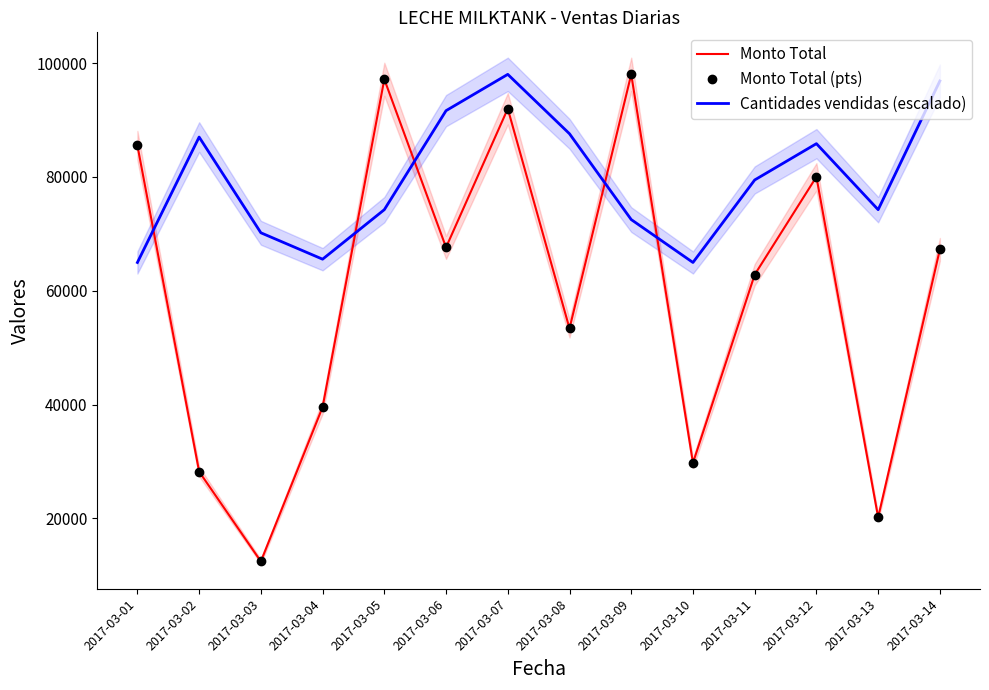

How many data points does each series have?

14